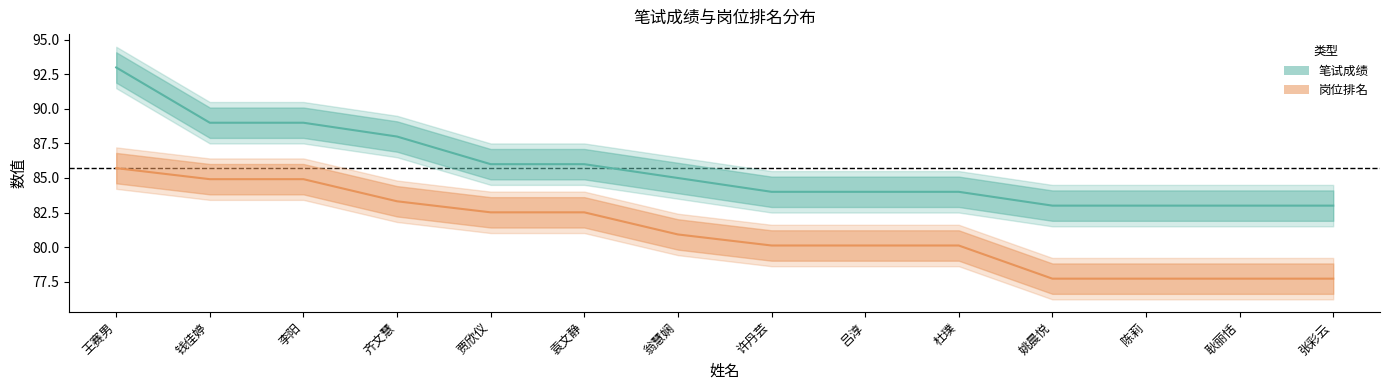

At which category is the sum across all series the highest?

王赛男